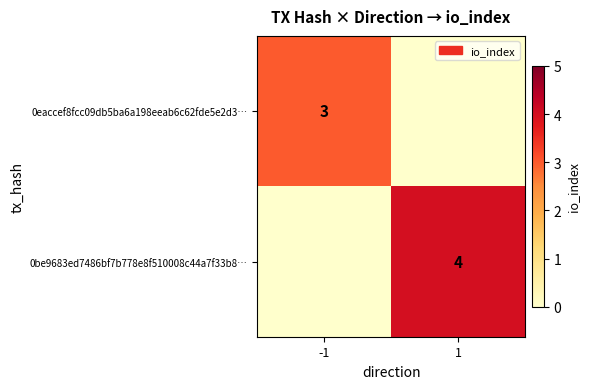

The 0be9683ed7486bf7b778e8f510008c44a7f33b8… series shows 1 at 1. True or false?

False